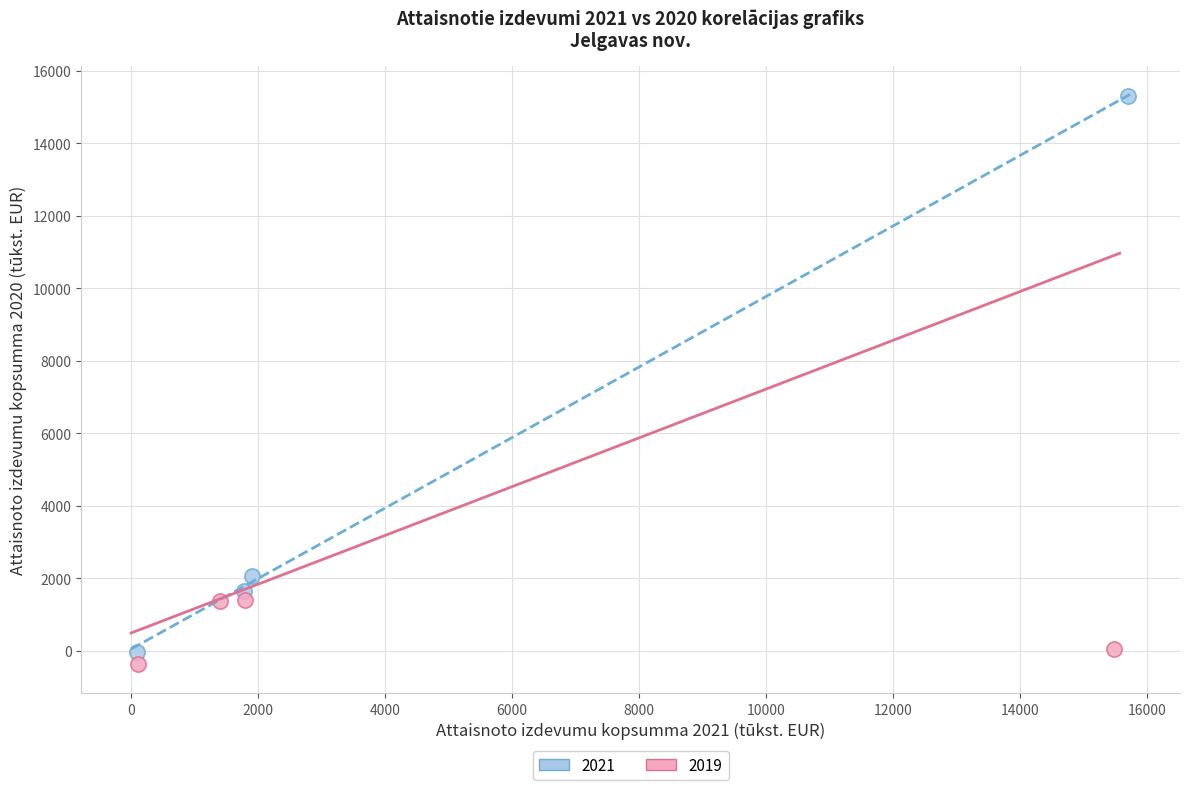

Which series contains the highest Y value?

2021